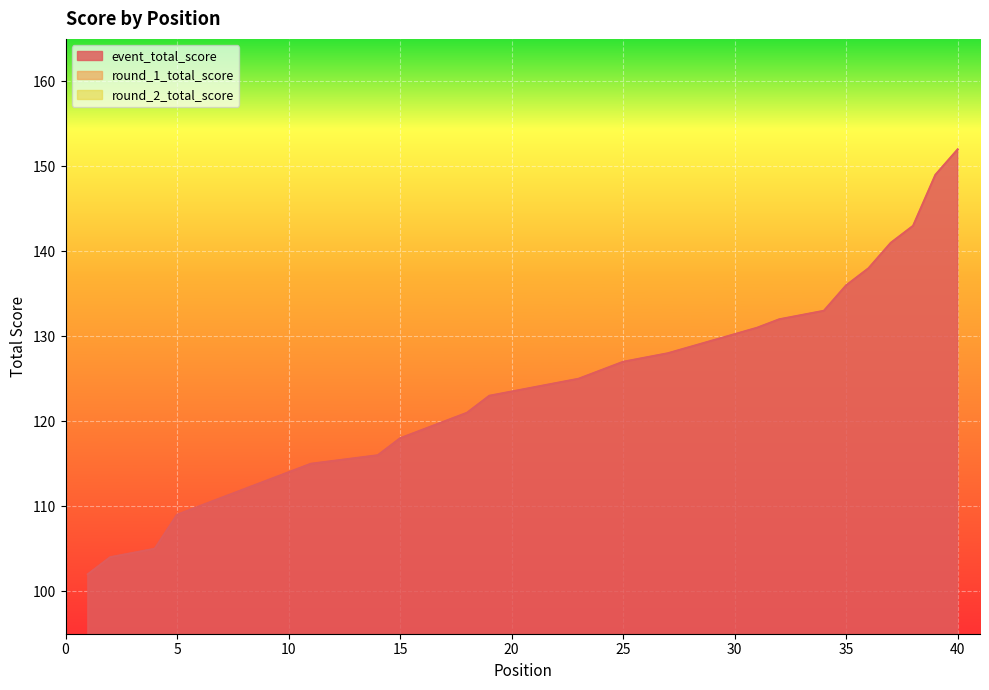

How many values in the event_total_score series are below 124?

20